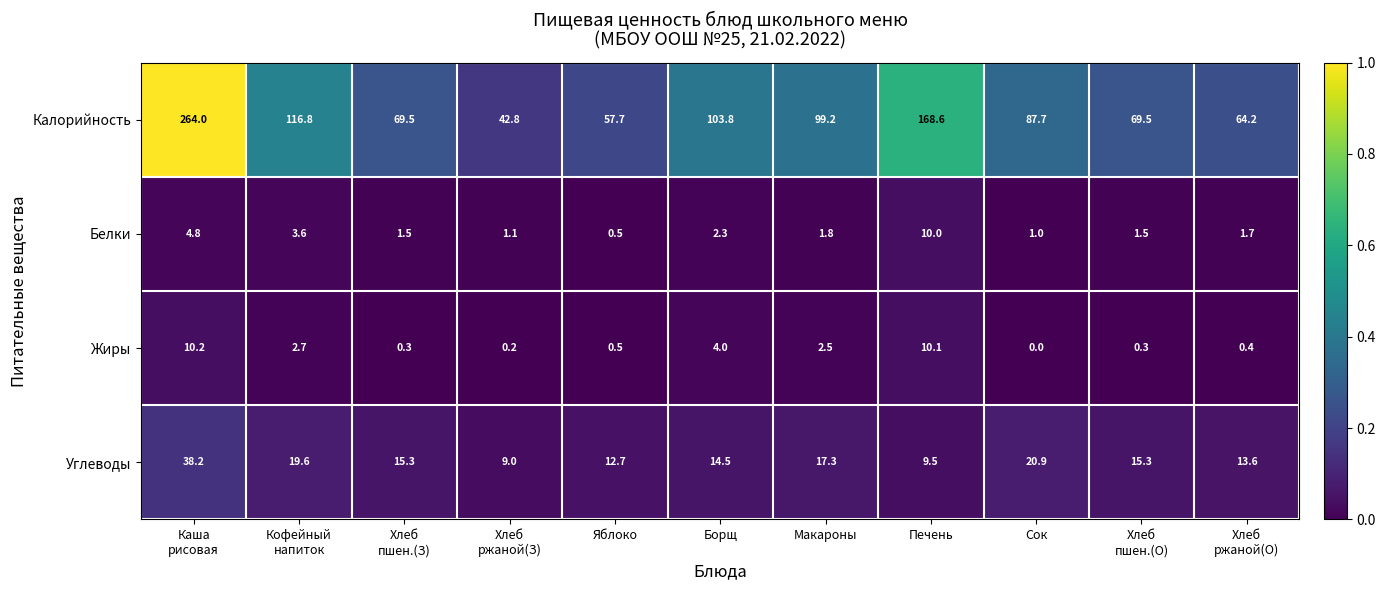

Which series changed the most between Хлеб
ржаной(З) and Хлеб
пшен.(О)?

Калорийность